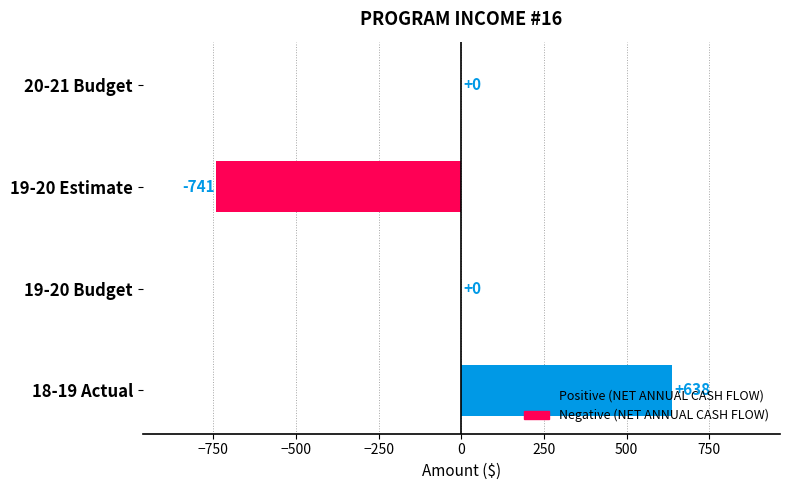

What is the greatest value displayed?

638